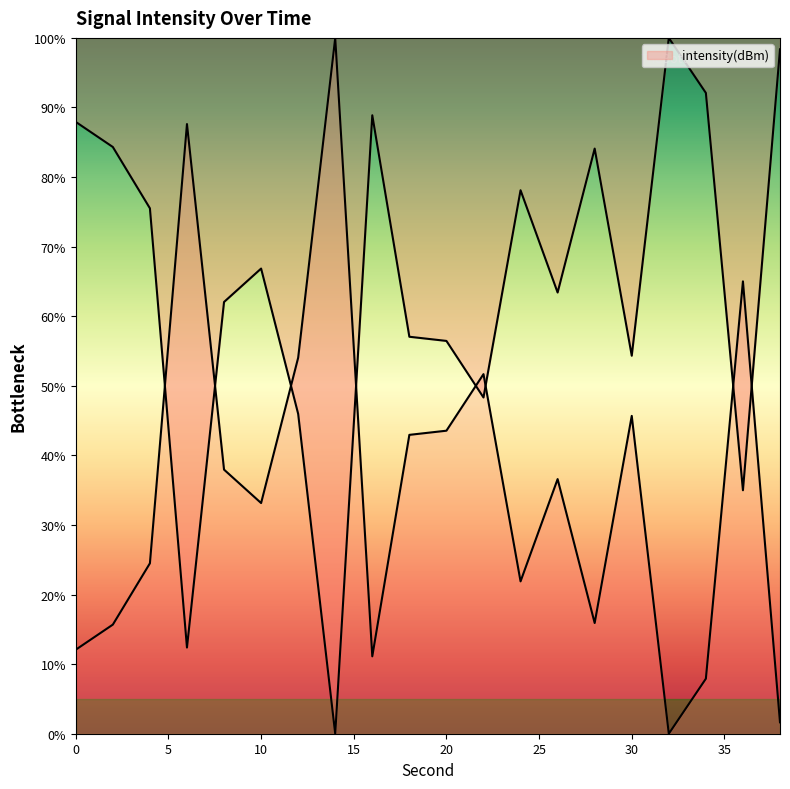

Is it true that the value at 22 is 84.0?

False